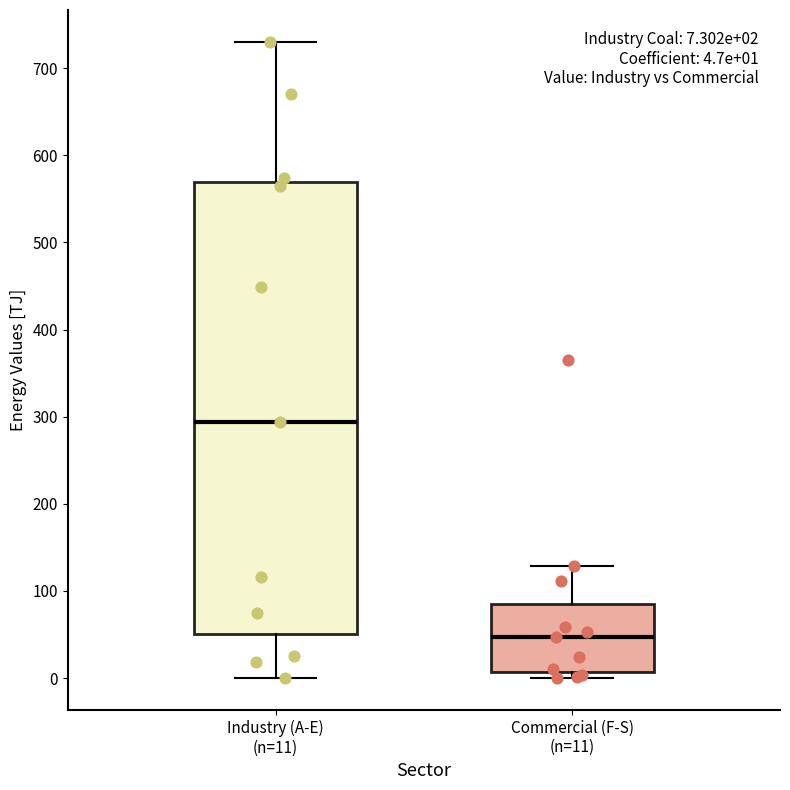

Which box is the tallest, from its lower edge to its upper edge?

Industry (A-E) (n=11)